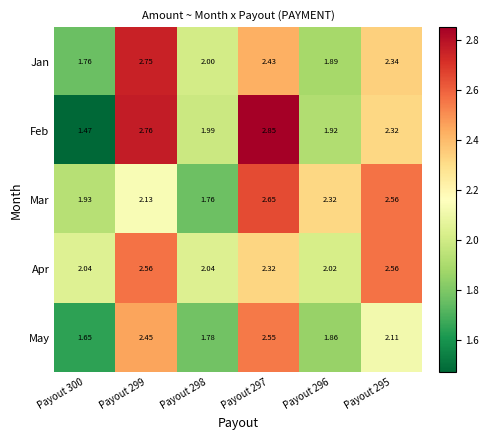

Rank the series by their maximum value, from highest to lowest.

Feb, Jan, Mar, Apr, May